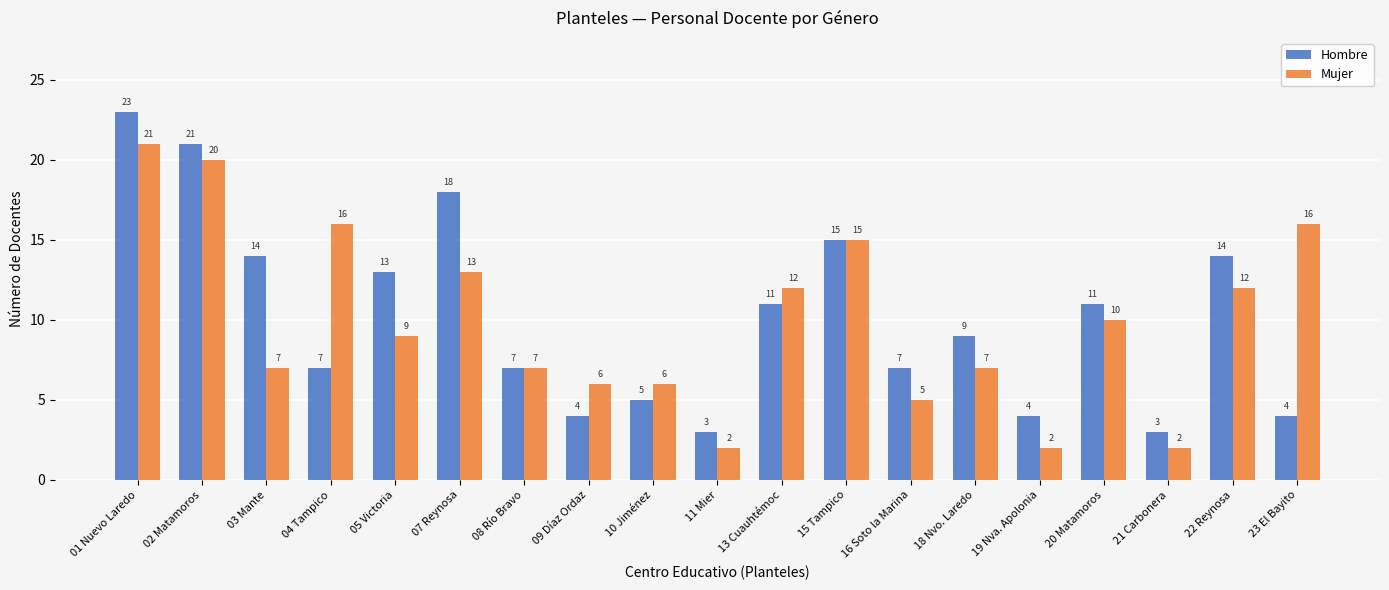

Reading right to left, list all the values displayed in this chart.

Hombre: 4	14	3	11	4	9	7	15	11	3	5	4	7	18	13	7	14	21	23
Mujer: 16	12	2	10	2	7	5	15	12	2	6	6	7	13	9	16	7	20	21